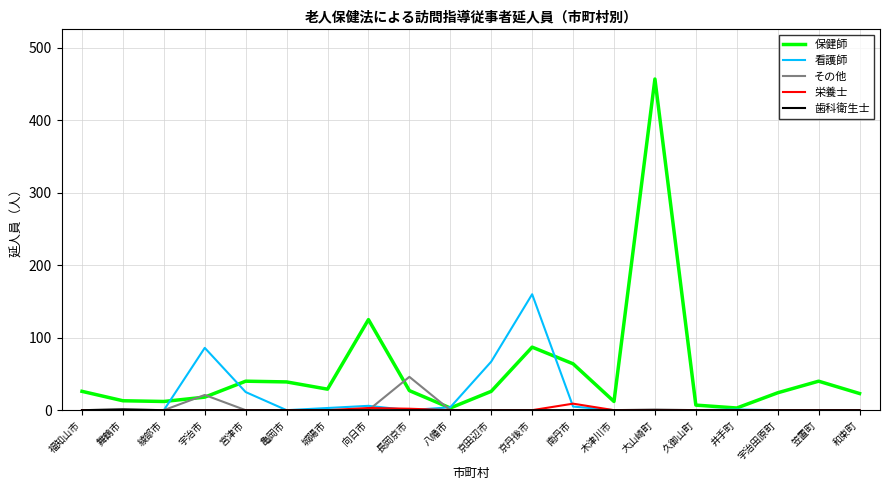

How many series are shown in this chart?

5